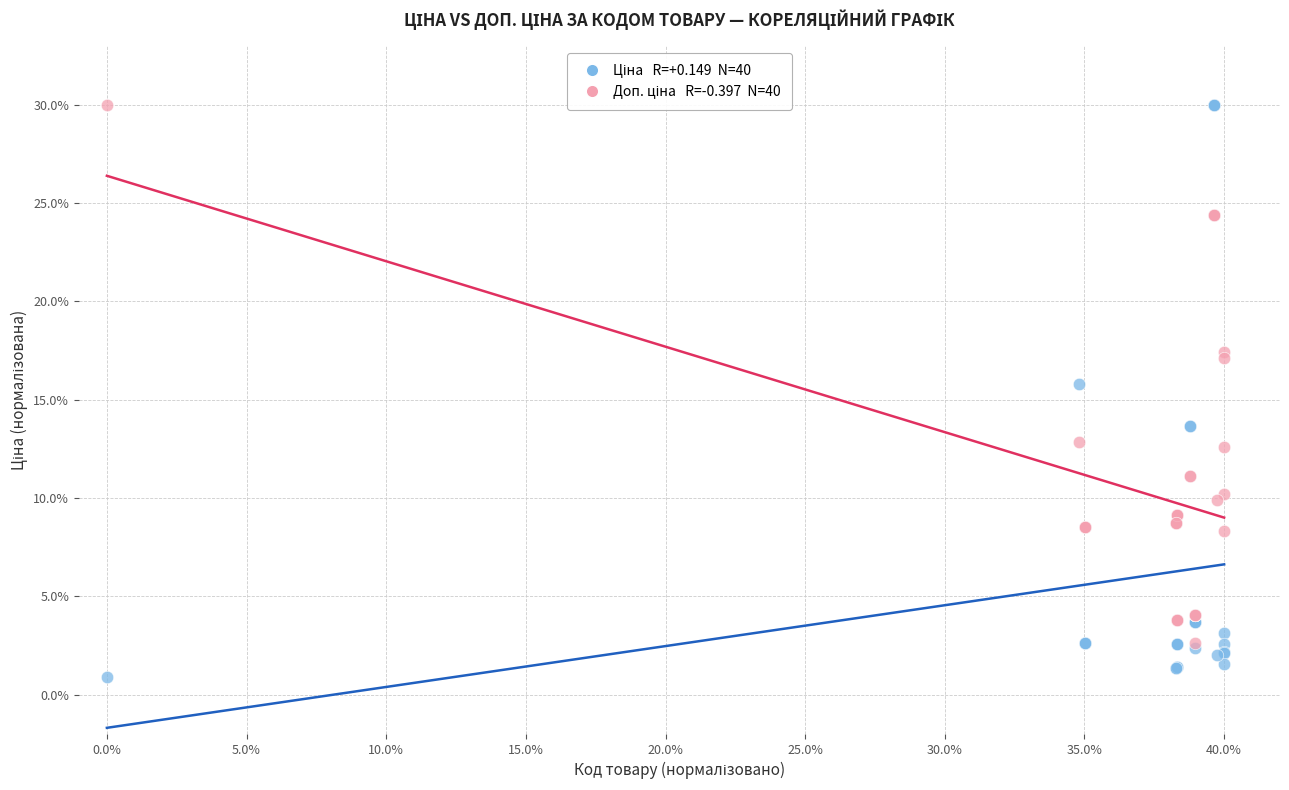

Across all series, what Y value is closest to 15?

15.8